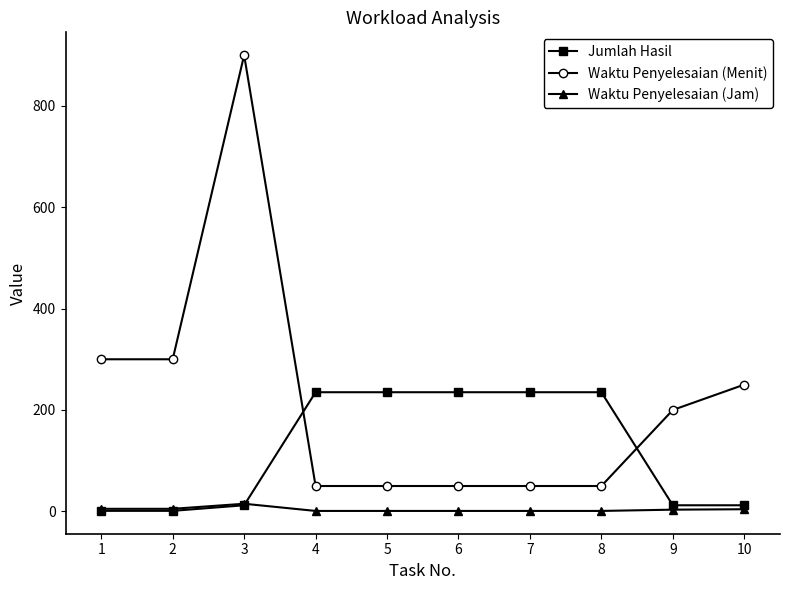

The value of Jumlah Hasil at 8 is 5.6. True or false?

False